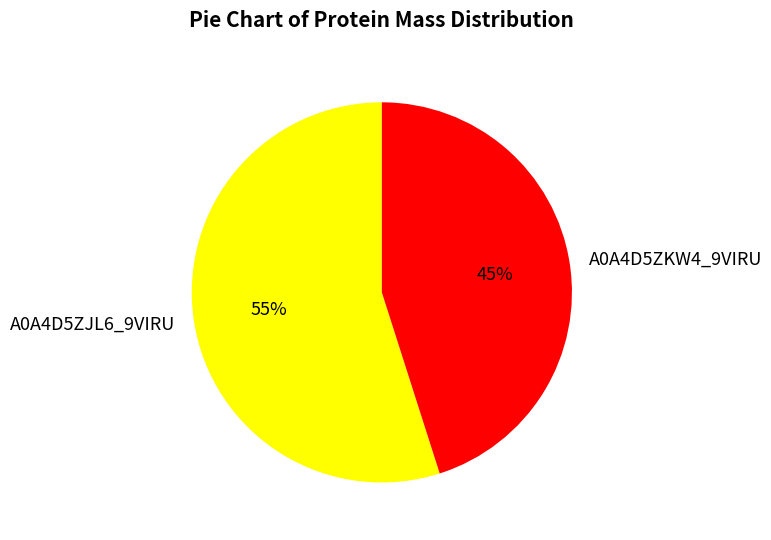

Is there a majority slice in this chart?

Yes